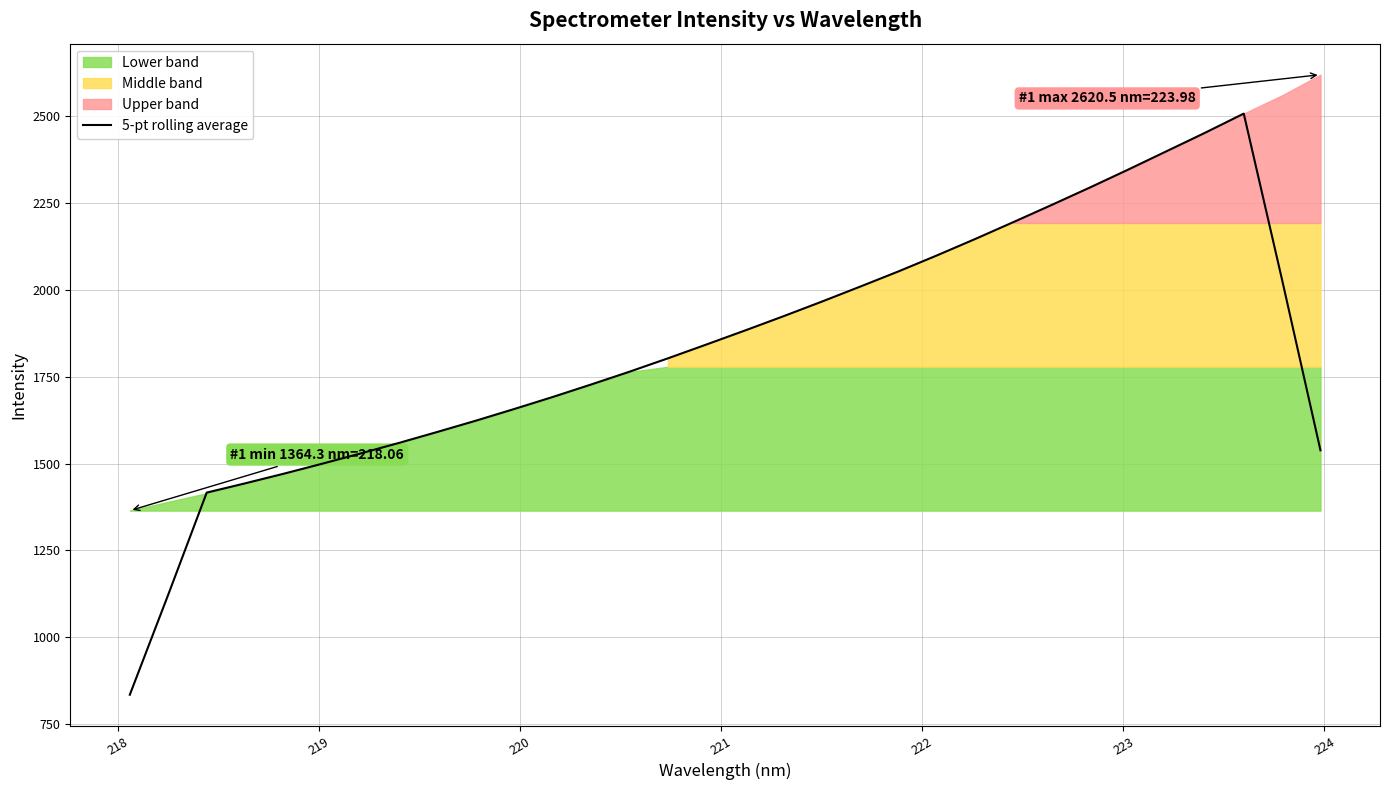

How many values exceed 1842?

16